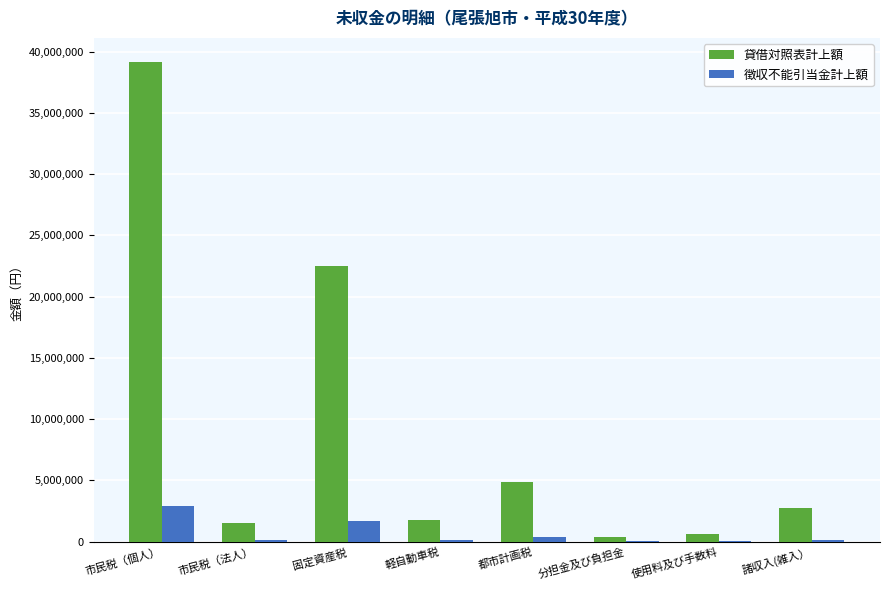

Between 市民税（個人） and 分担金及び負担金, which series saw the biggest shift?

貸借対照表計上額